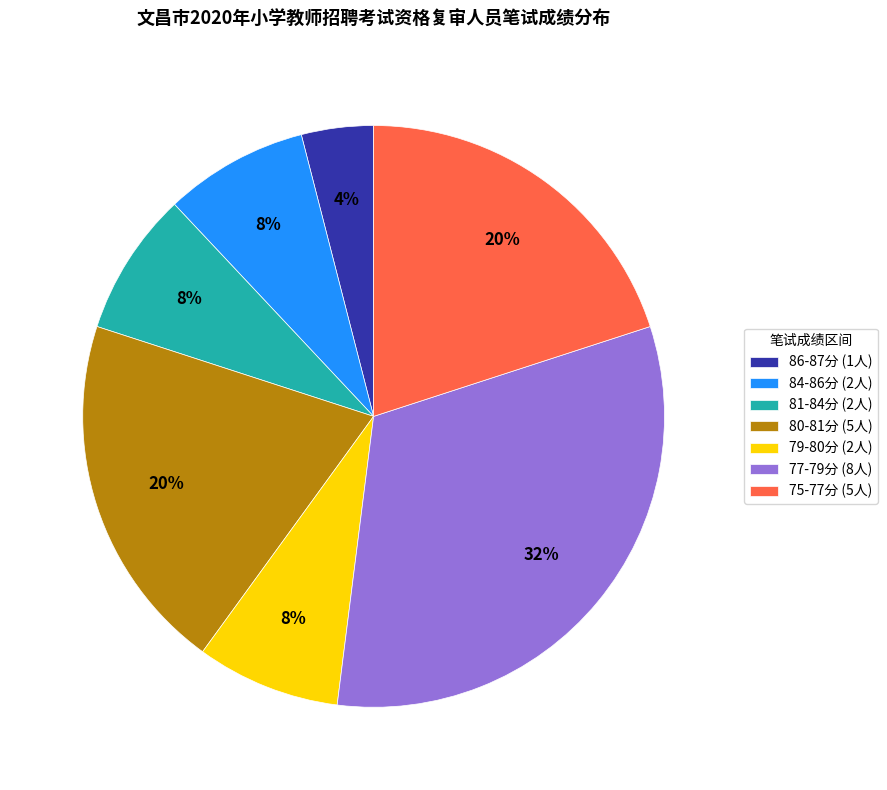

Approximately how many times larger is the value at 75-77分 (5人) compared to 79-80分 (2人)?

2.5